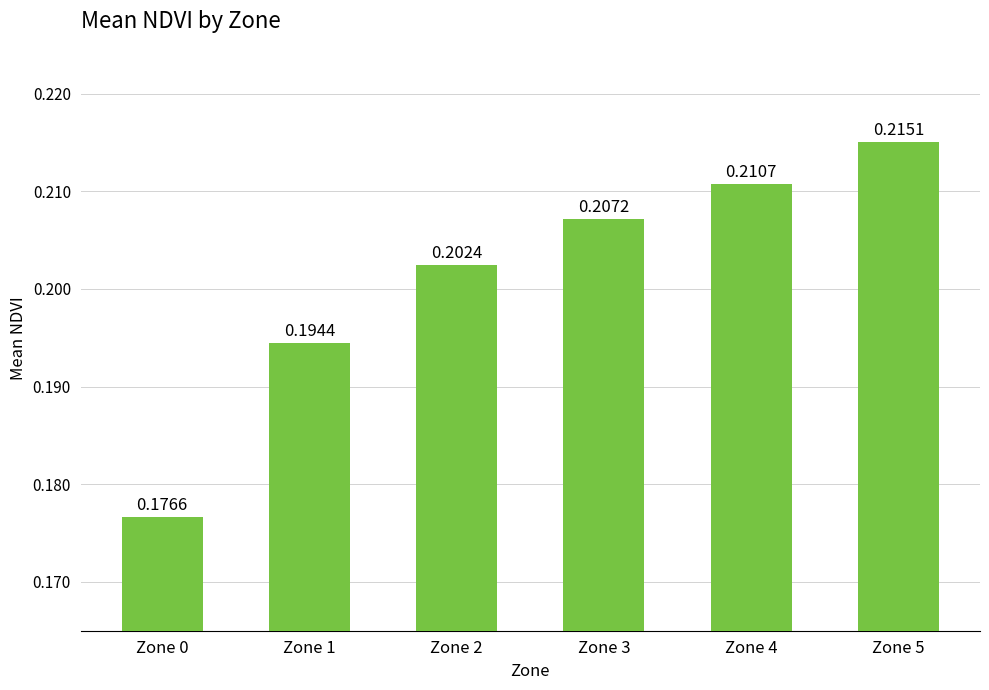

What is the sum of the values at Zone 2 and Zone 5?

0.4